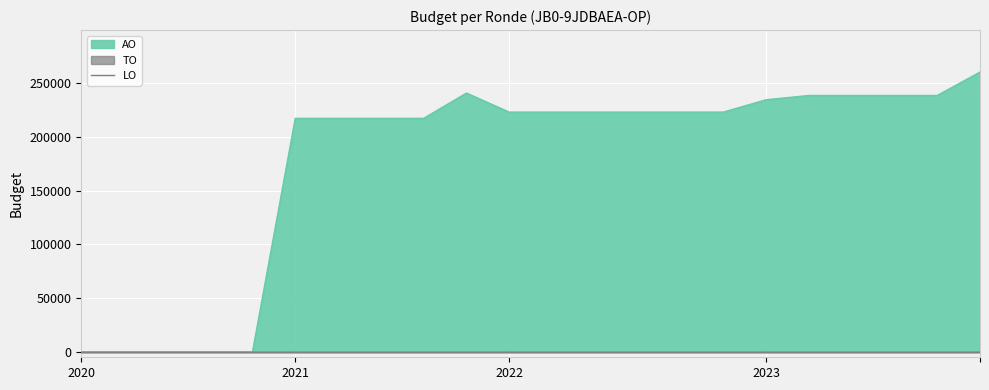

What is the approximate value of AO at 2023 1ste aanpassing - ontwerp, to the nearest 100?

238500